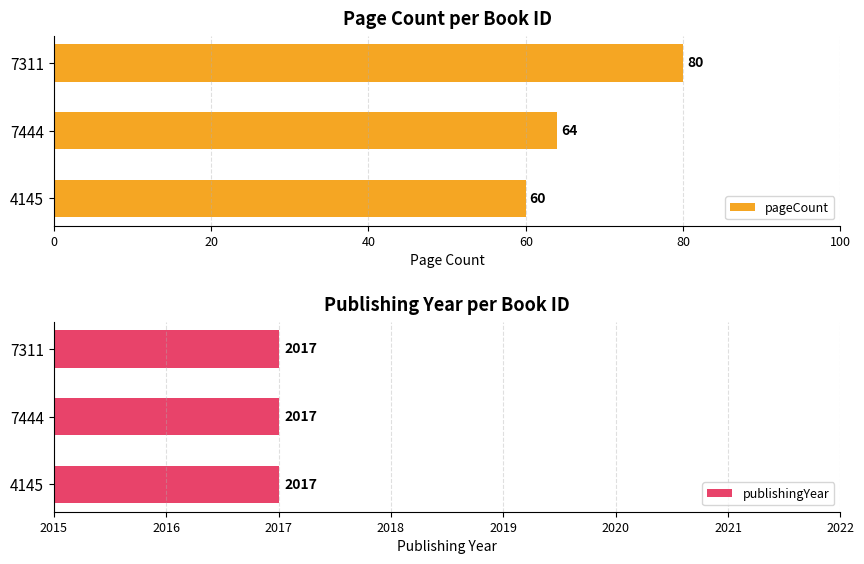

Which series has the largest total across all categories?

pageCount